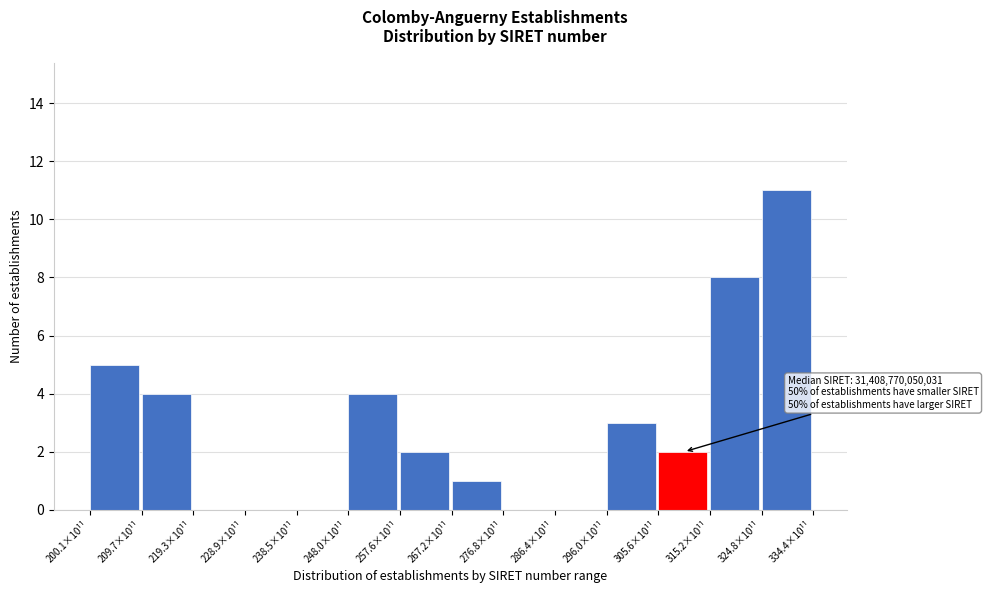

Reading left to right, transcribe all the data shown in this chart.

200.1×10¹¹=5	209.7×10¹¹=4	219.3×10¹¹=0	228.9×10¹¹=0	238.5×10¹¹=0	248.0×10¹¹=4	257.6×10¹¹=2	267.2×10¹¹=1	276.8×10¹¹=0	286.4×10¹¹=0	296.0×10¹¹=3	305.6×10¹¹=2	315.2×10¹¹=8	324.8×10¹¹=11